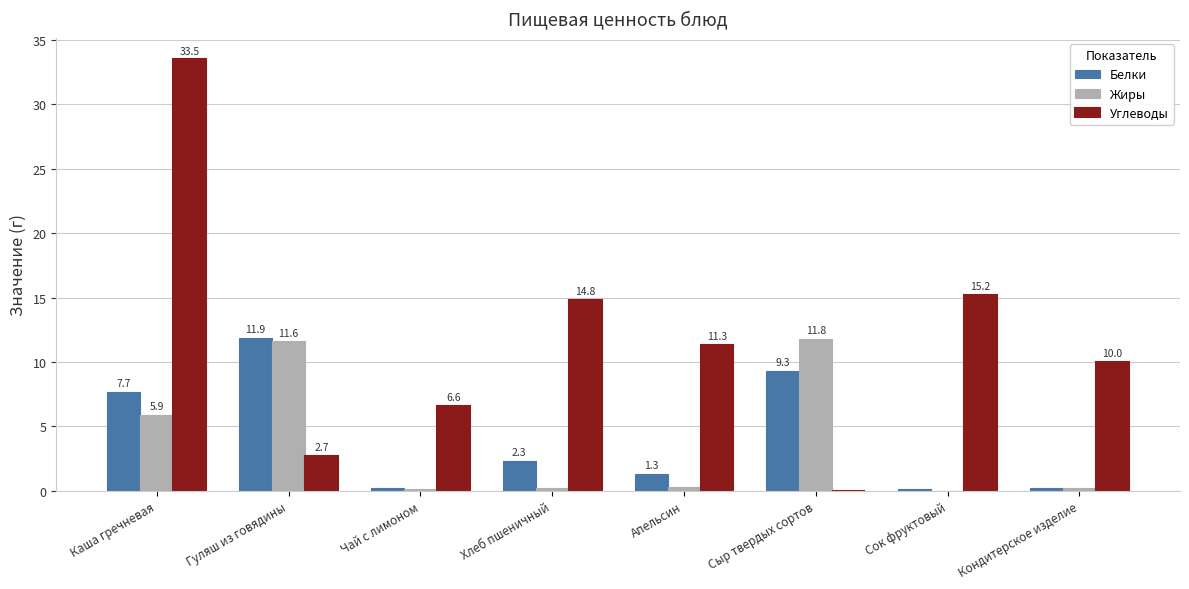

Are the bars horizontal?

No